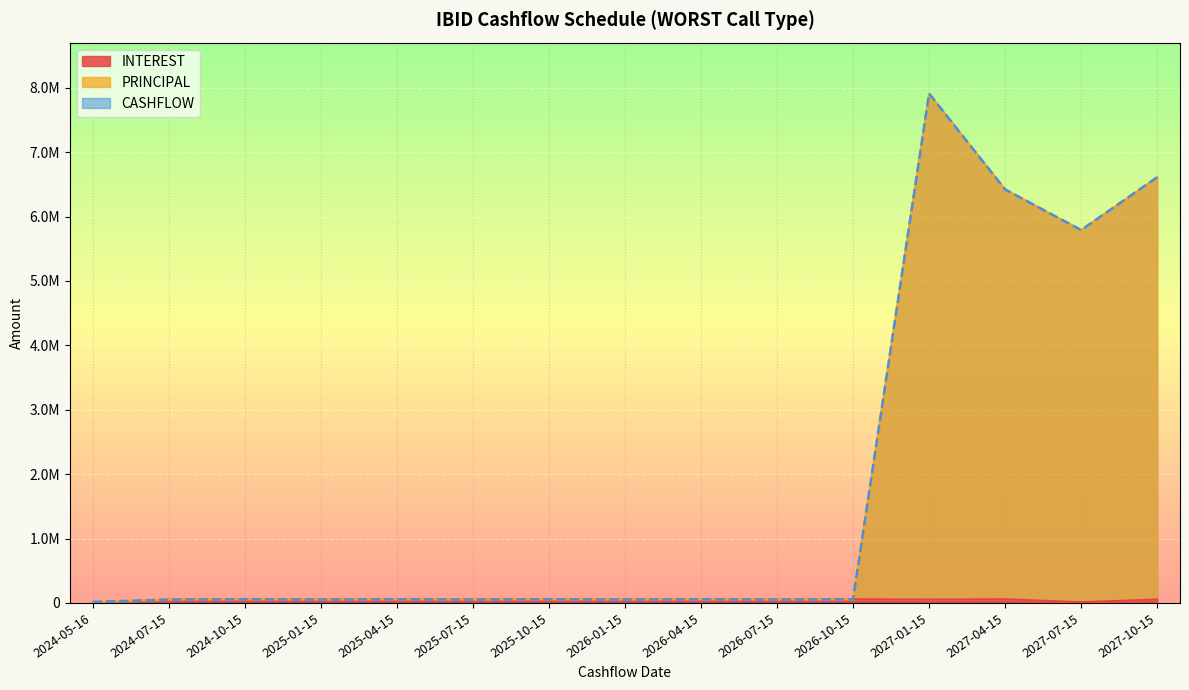

True or false: INTEREST has more than 1 points higher than both neighbors.

True